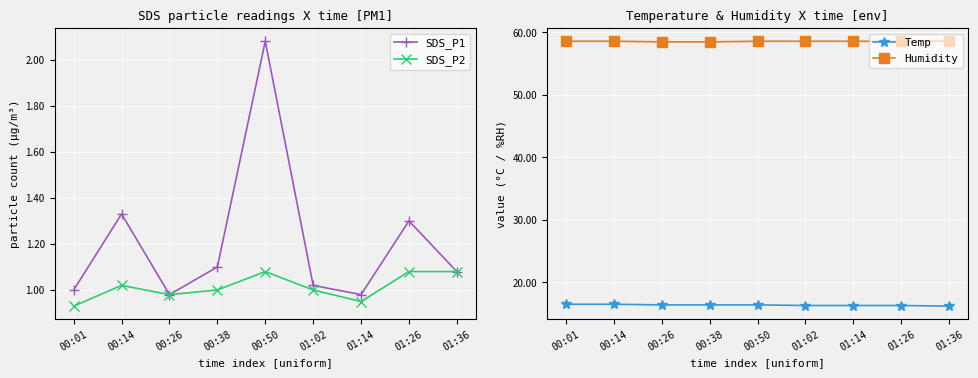

Where does the SDS_P2 series first go above 1?

00:14